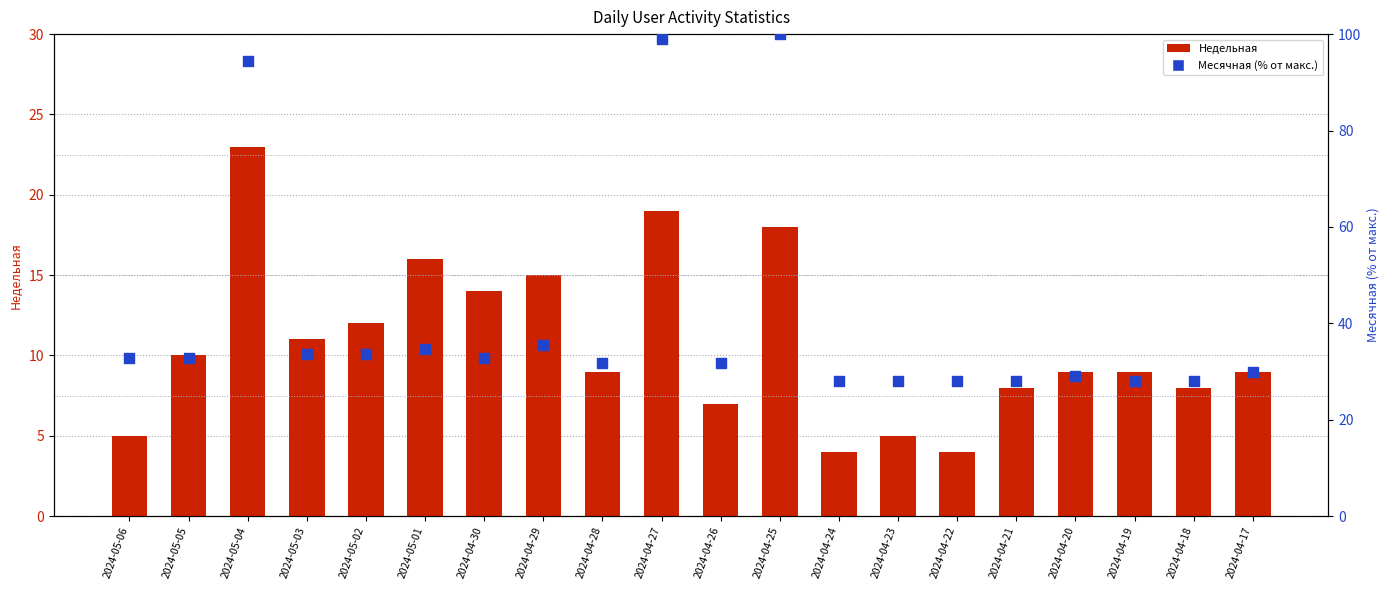

At how many categories does at least one series exceed 18?

20